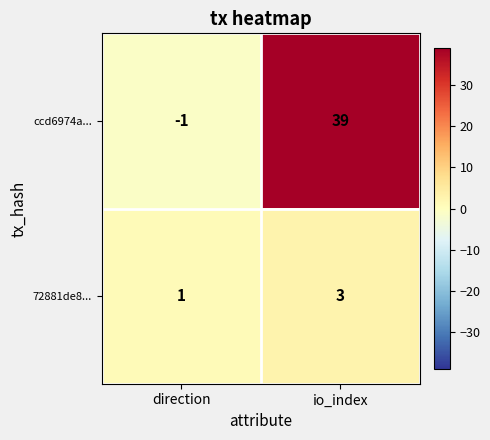

The value of 72881de8... at io_index is 2. True or false?

False